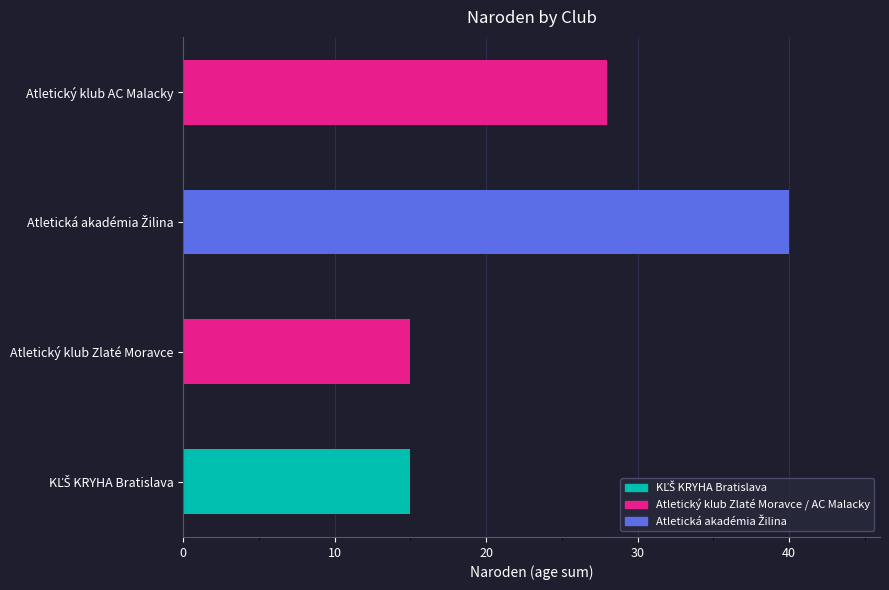

Count the number of categories in the chart.

4